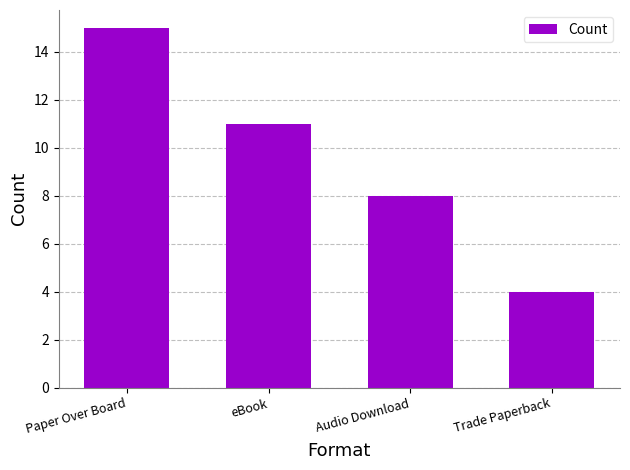

Read the value at Paper Over Board.

15